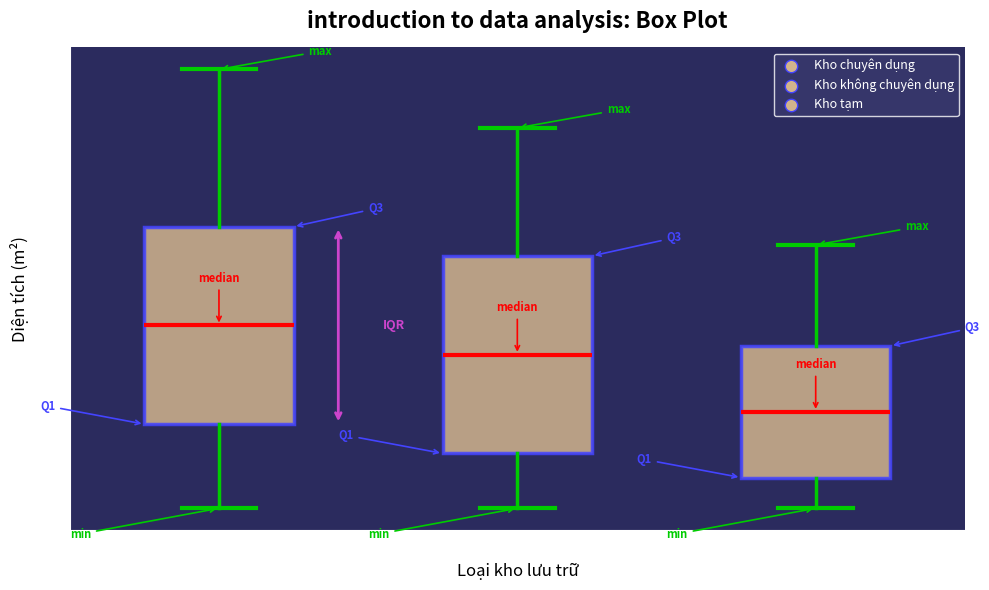

Reading left to right, transcribe this box plot: for each box, give where its median line is, the range the box spans, and where its two whiskers end, as read against the y-axis. The values are not printed on the chart, so give them approximately, as read against the axis.

Kho chuyên dụng: median 62, box 28 to 96, whiskers 0 to 150
Kho không chuyên dụng: median 52, box 18 to 86, whiskers 0 to 130
Kho tạm: median 34, box 10 to 56, whiskers 0 to 90